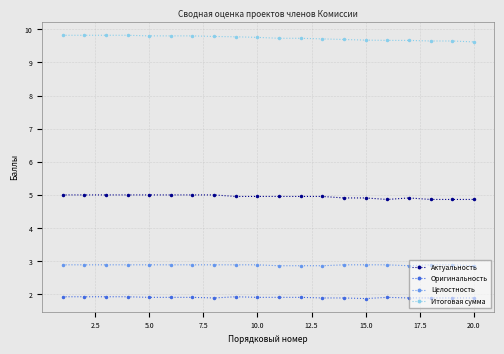

Which series has the largest range (max minus min)?

Итоговая сумма